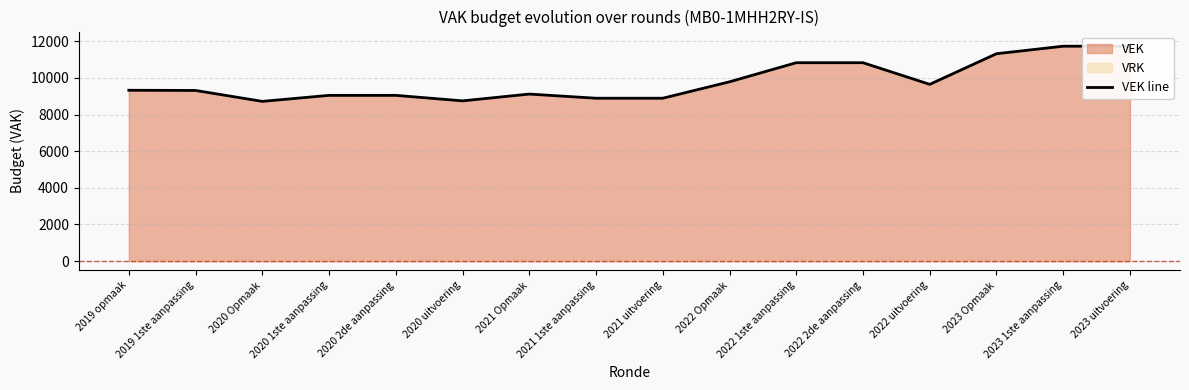

Reading right to left, transcribe all the data shown in this chart.

2023 uitvoering=11731	2023 1ste aanpassing=11731	2023 Opmaak=11321	2022 uitvoering=9649	2022 2de aanpassing=10830	2022 1ste aanpassing=10830	2022 Opmaak=9788	2021 uitvoering=8892	2021 1ste aanpassing=8892	2021 Opmaak=9119	2020 uitvoering=8748	2020 2de aanpassing=9048	2020 1ste aanpassing=9048	2020 Opmaak=8720	2019 1ste aanpassing=9316	2019 opmaak=9327